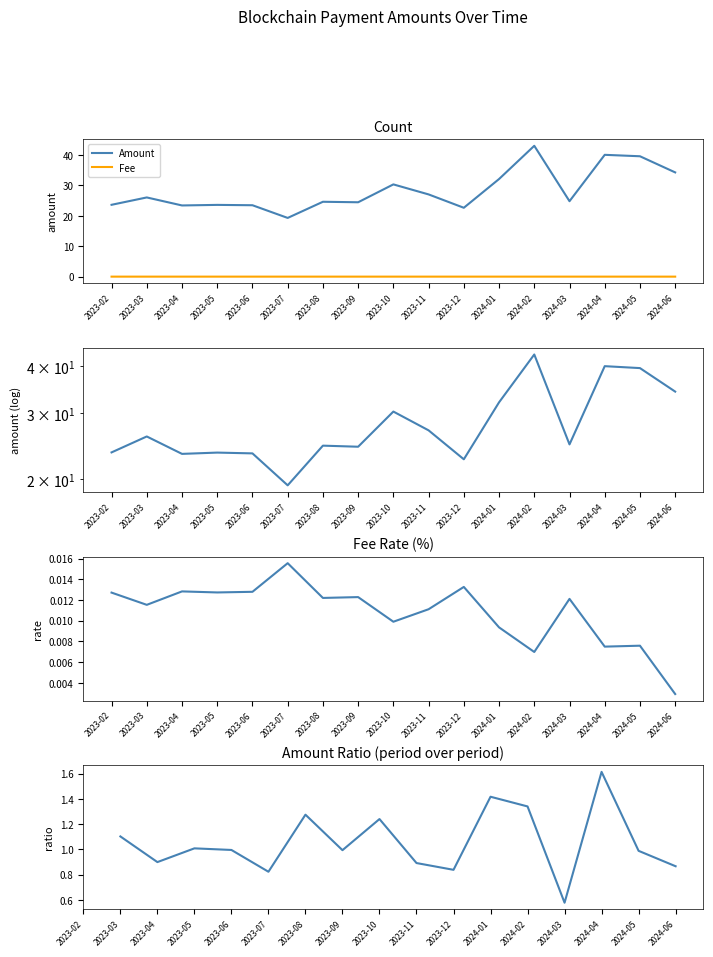

At which label does Amount Ratio reach its peak?

2023-02